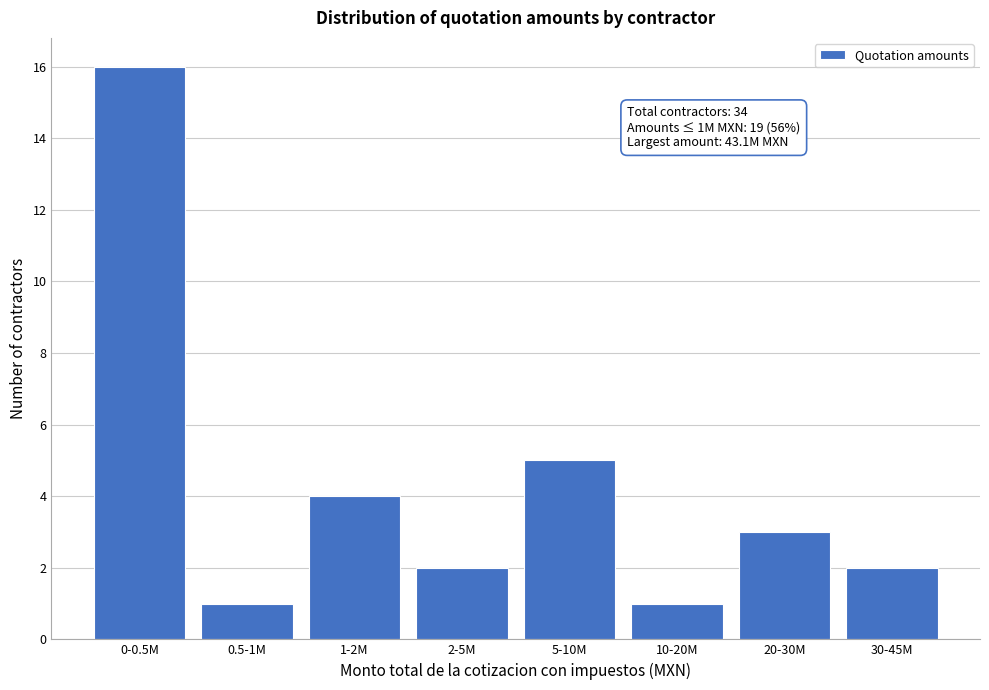

Reading right to left, transcribe all the data shown in this chart.

2	3	1	5	2	4	1	16